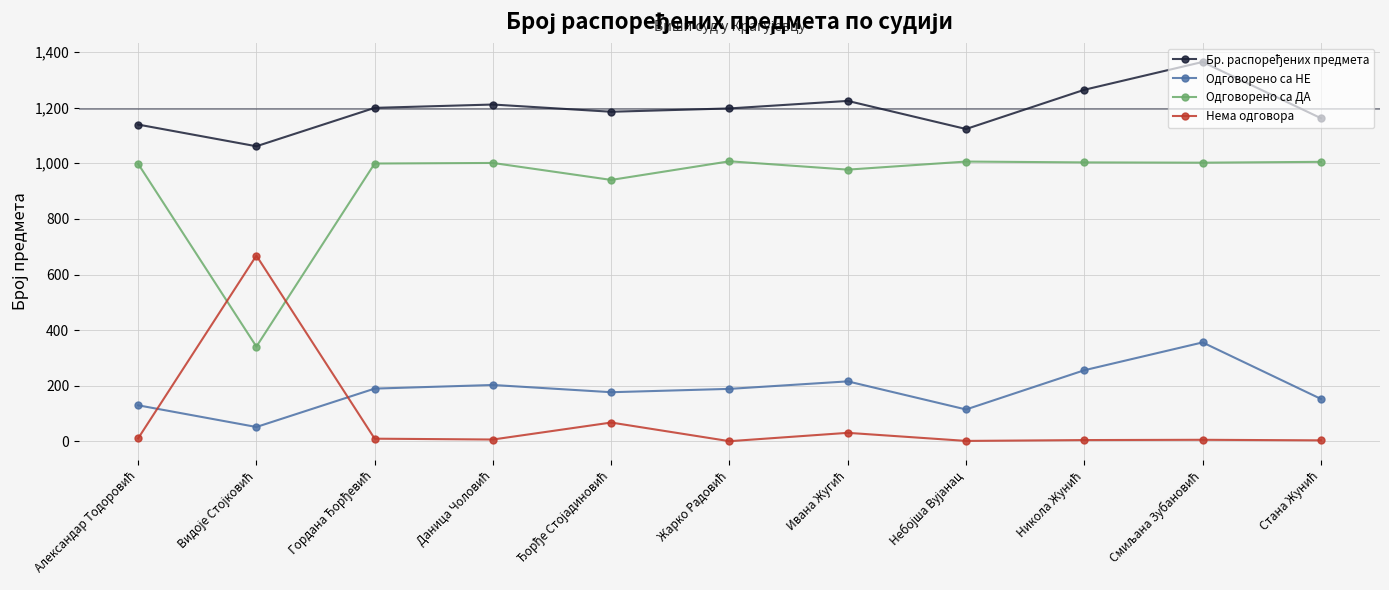

True or false: Одговорено са ДА has more than 0 interior local peaks.

True